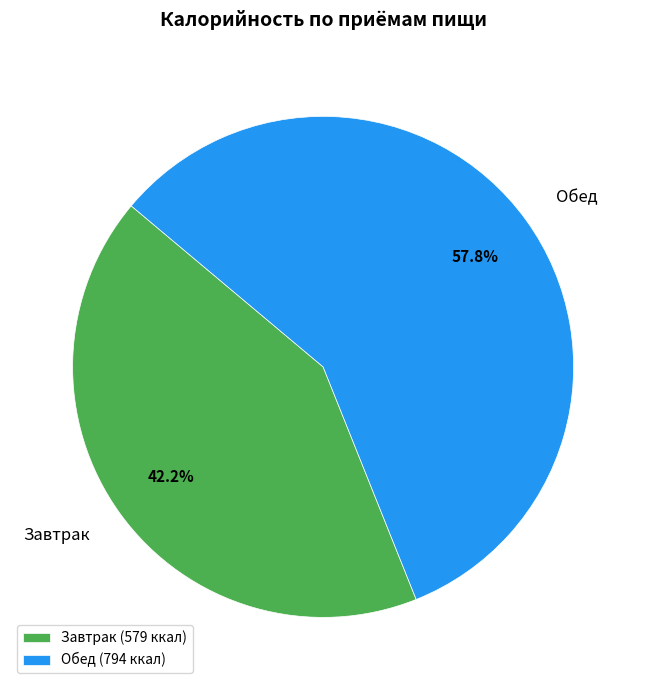

Which category has the biggest portion of the pie?

Обед